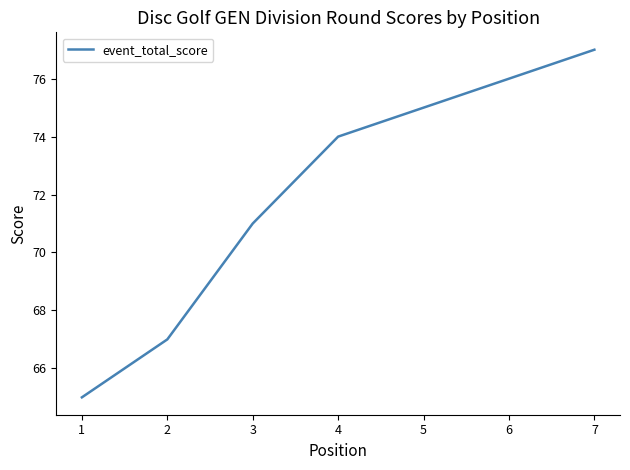

What is the difference between the maximum and minimum values?

12